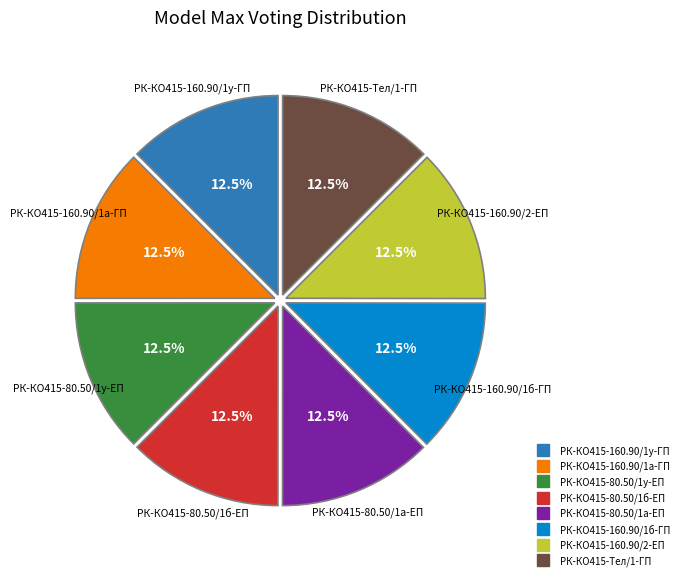

To the nearest percent, what is the average slice percentage?

12%